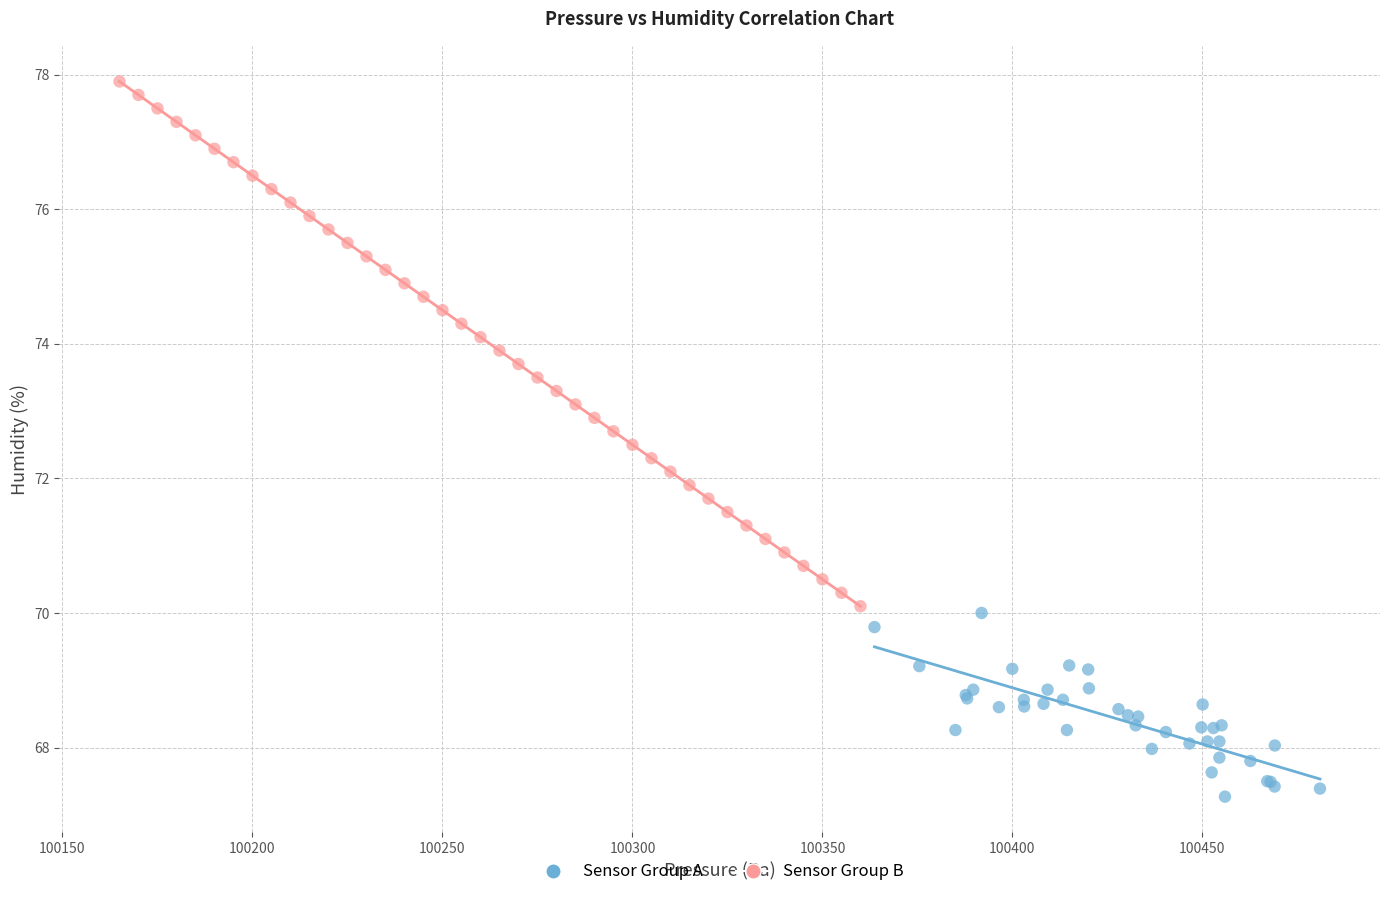

Which series has the largest Y range (max minus min)?

Sensor Group B